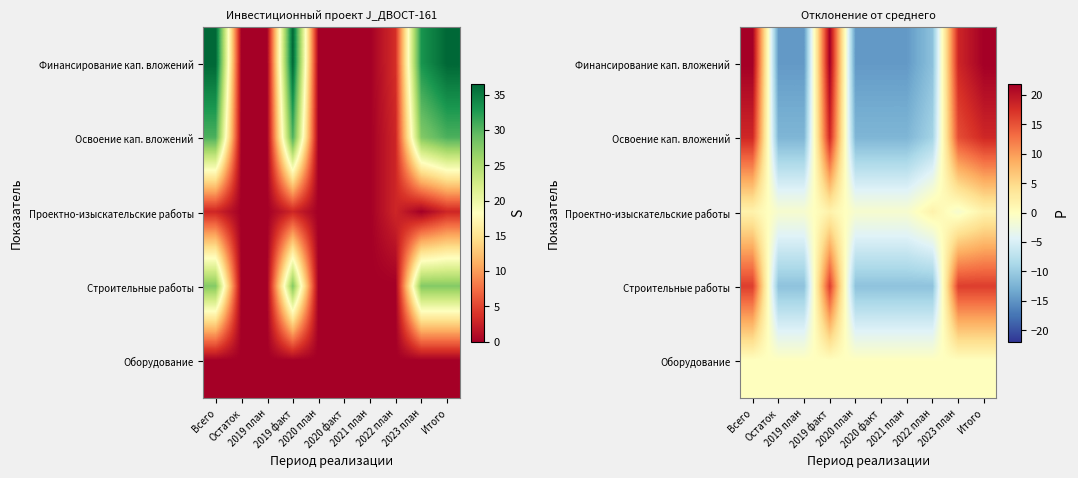

List the series in order of their peak value, highest first.

Финансирование кап. вложений, Освоение кап. вложений, Строительные работы, Проектно-изыскательские работы, Оборудование